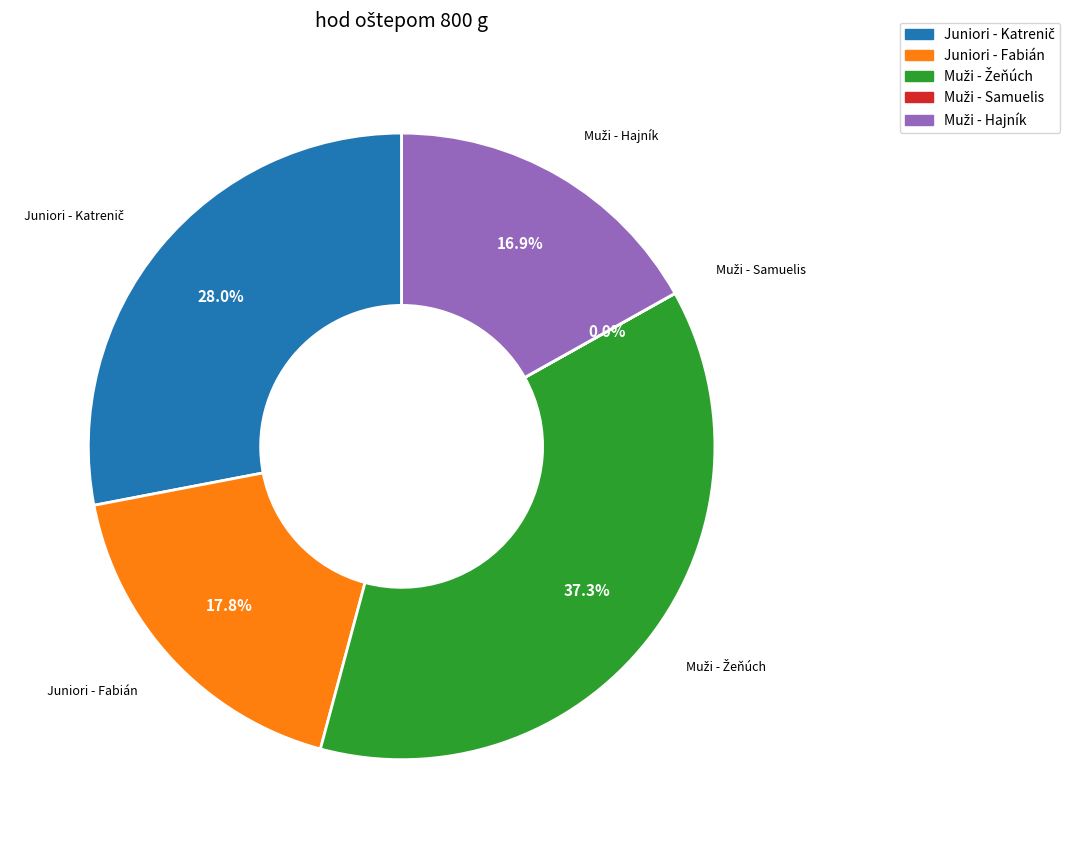

Is there a majority slice in this chart?

No